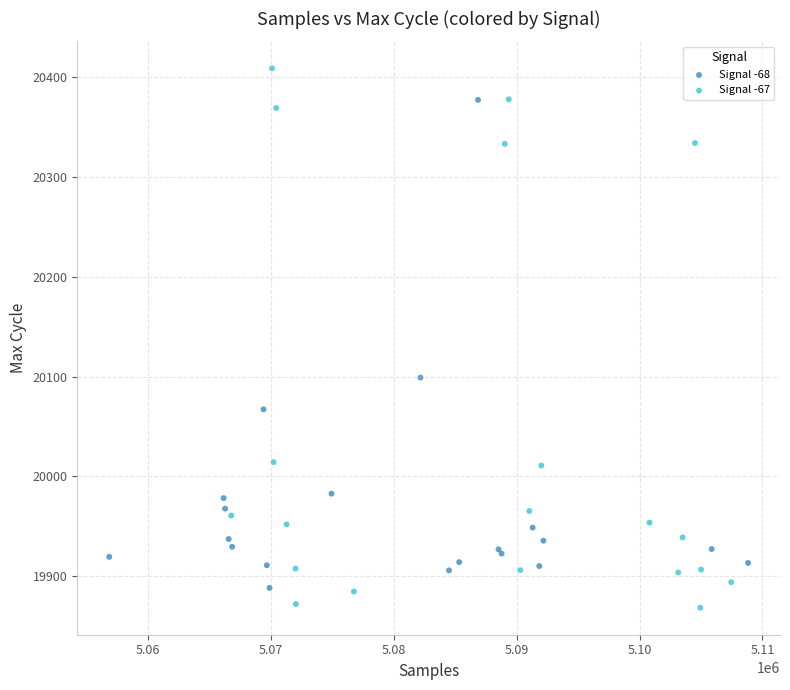

Which series contains the highest Y value?

Signal -67